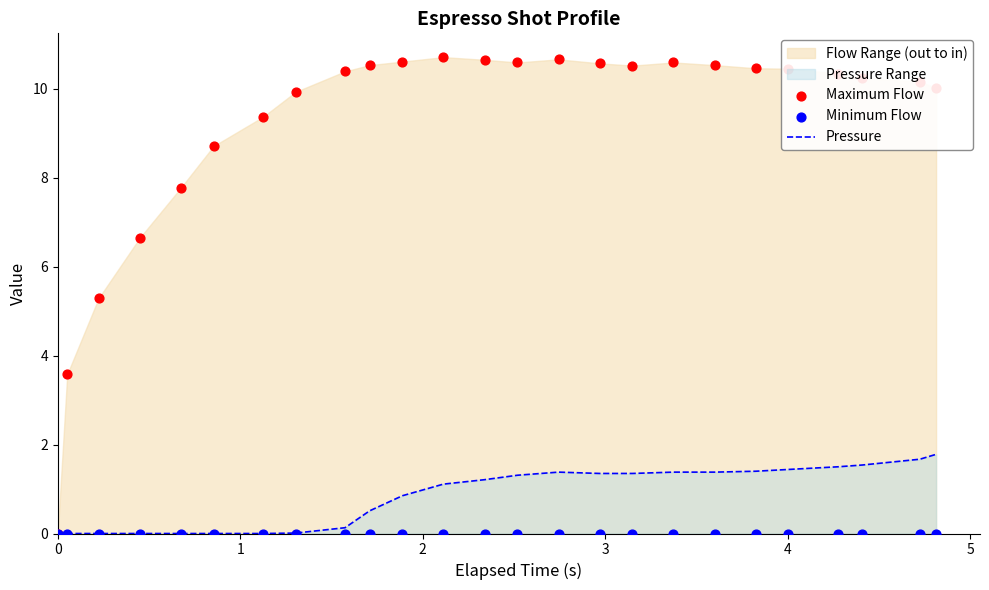

Which series contains the highest Y value?

Maximum Flow